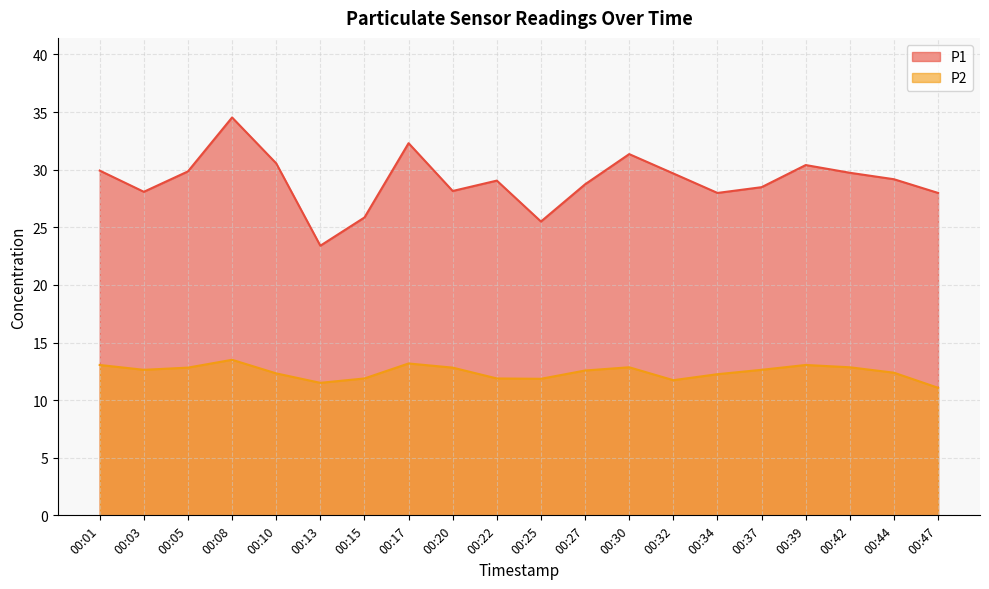

At how many categories does at least one series exceed 13?

20